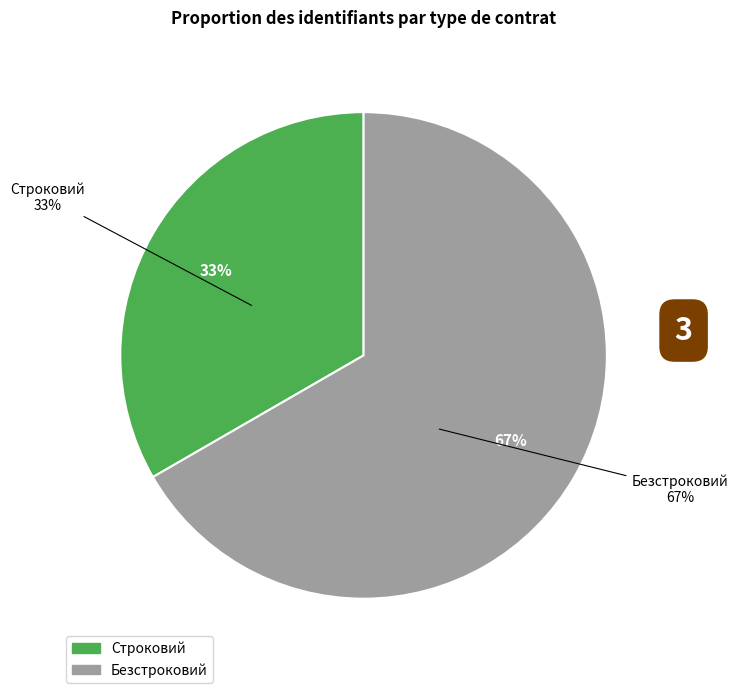

Does any single category account for the majority?

Yes